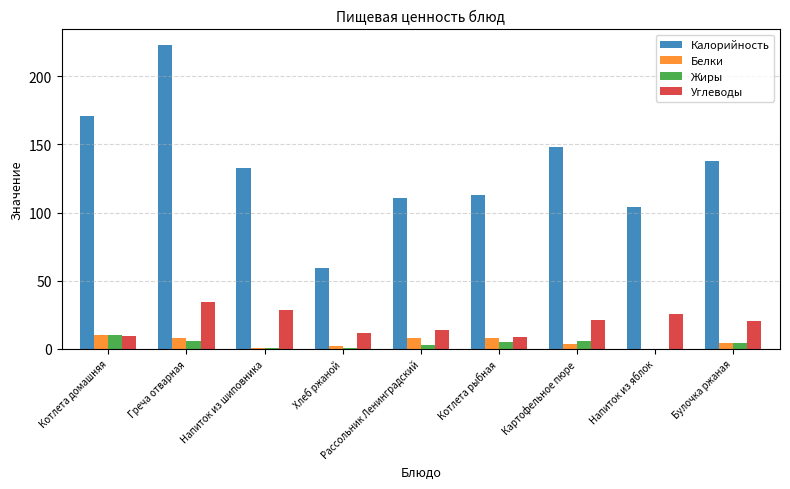

At which category does the chart reach its peak across all series?

Греча отварная